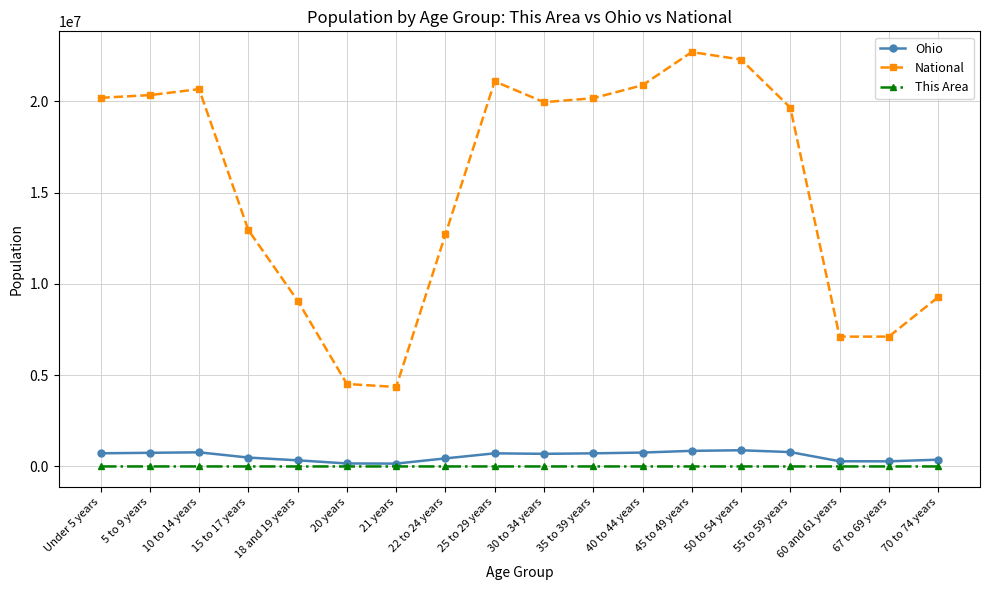

What is the sum of the National values at Under 5 years and 20 years?

24720491